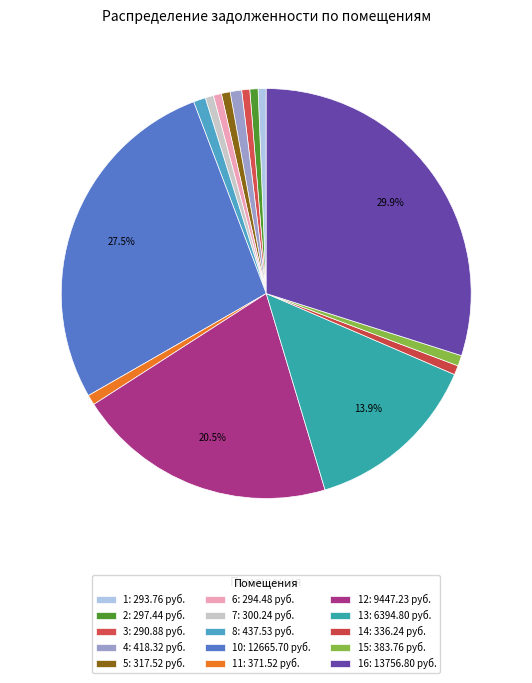

Count the number of slices in the pie.

15